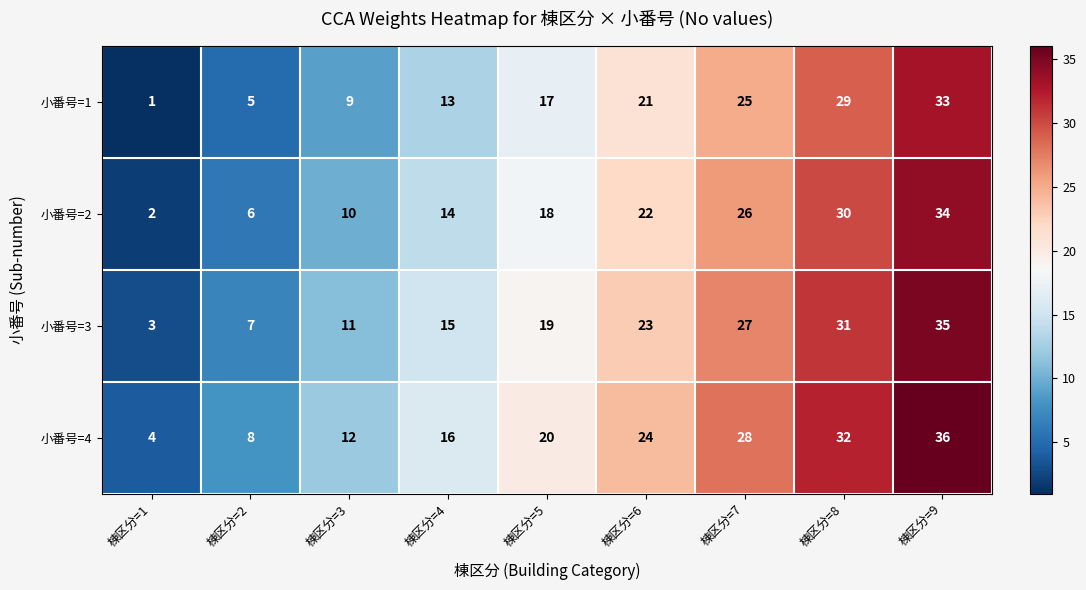

What is the difference between the maximum and second lowest values in the 小番号=2 series?

28